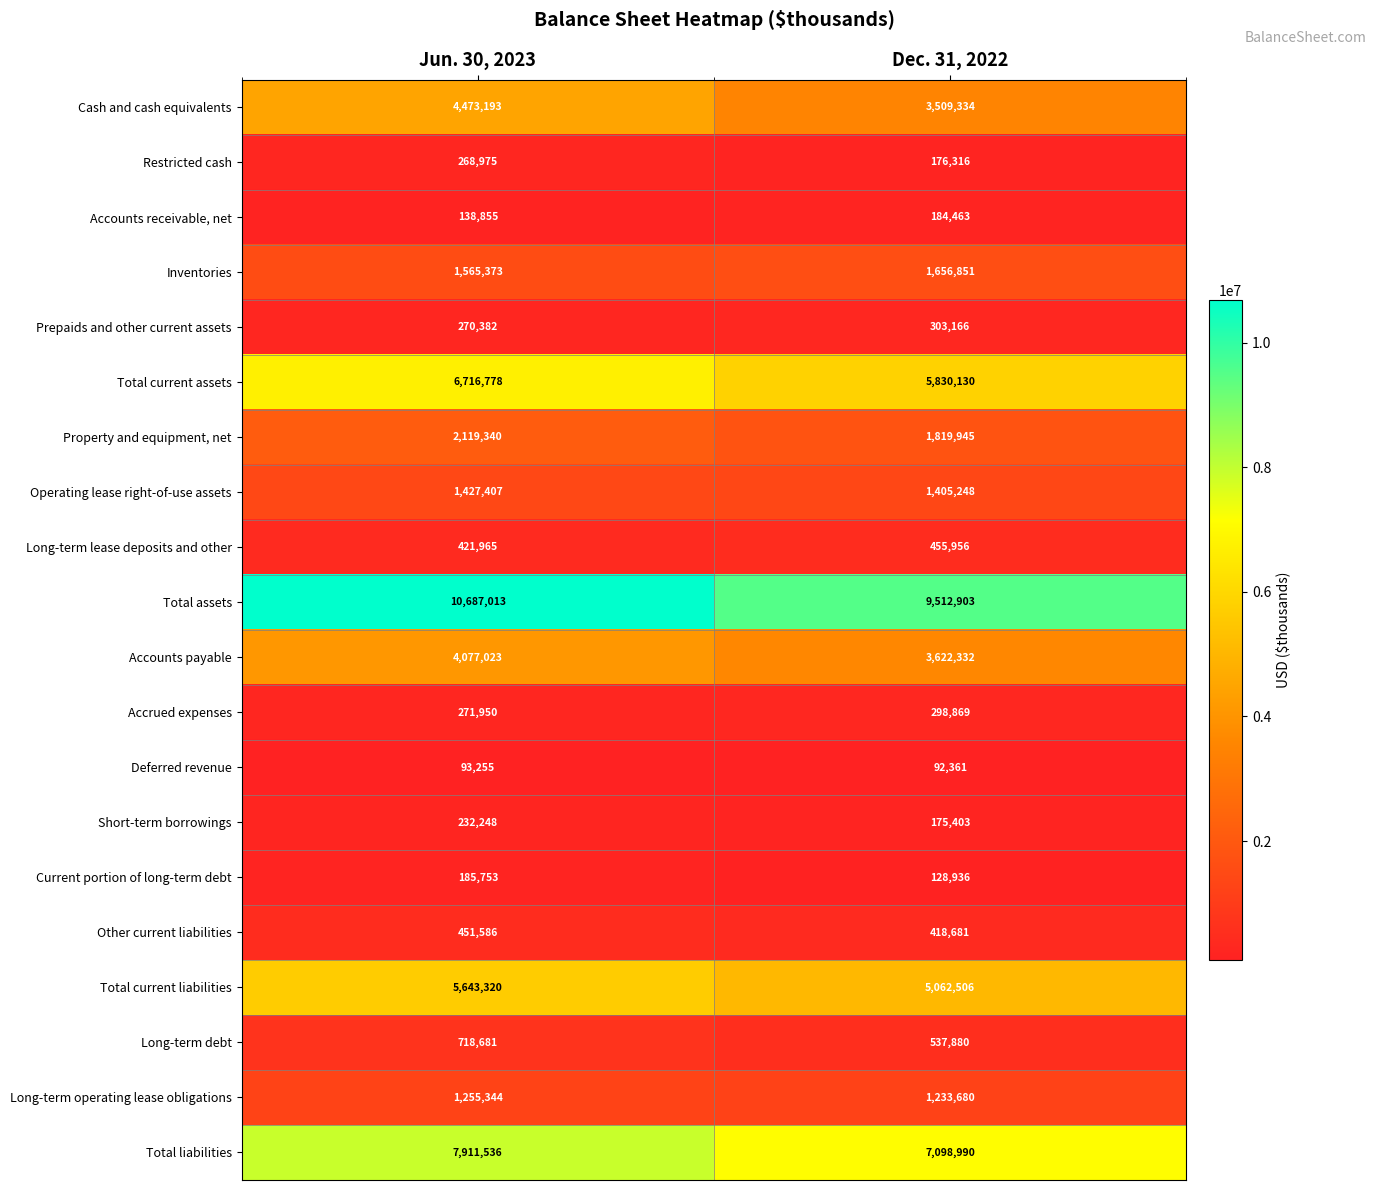

Rank the series at Dec. 31, 2022 from highest to lowest value.

Total assets, Total liabilities, Total current assets, Total current liabilities, Accounts payable, Cash and cash equivalents, Property and equipment, net, Inventories, Operating lease right-of-use assets, Long-term operating lease obligations, Long-term debt, Long-term lease deposits and other, Other current liabilities, Prepaids and other current assets, Accrued expenses, Accounts receivable, net, Restricted cash, Short-term borrowings, Current portion of long-term debt, Deferred revenue